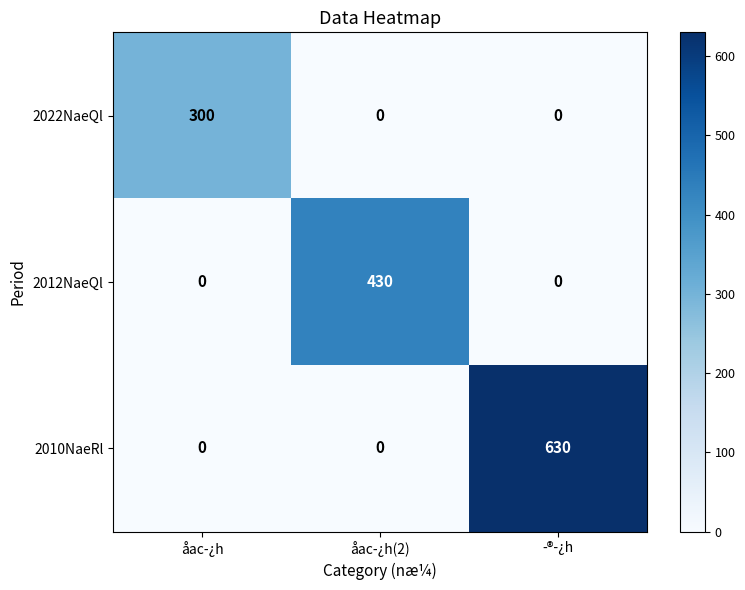

True or false: 2022NaeQl has a value of 148 at åac-¿h.

False